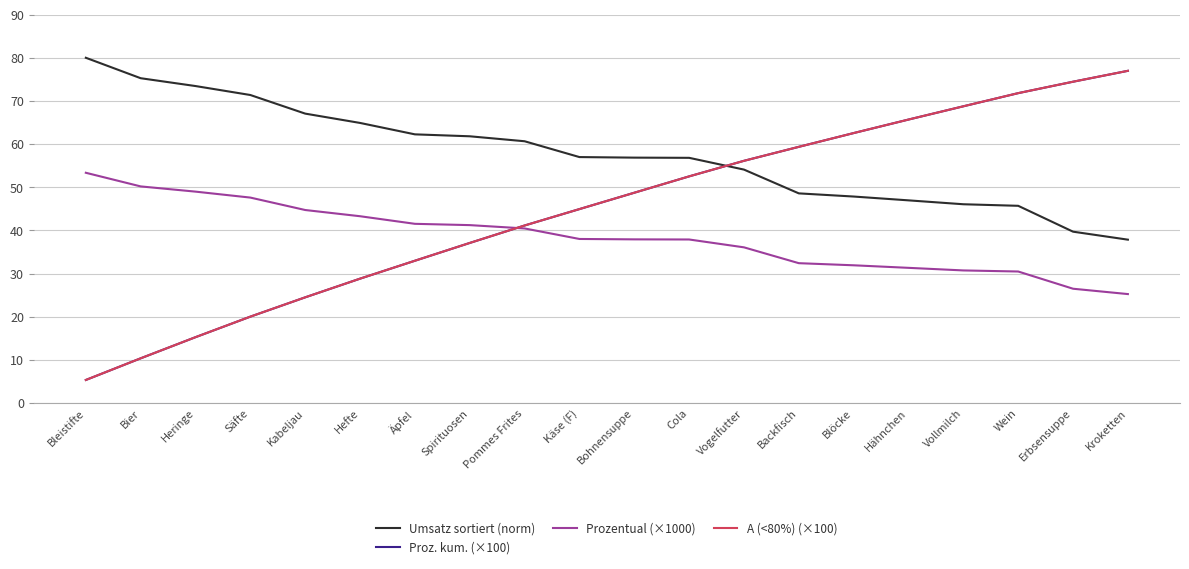

What is the total value across all series at Bier?

146.2